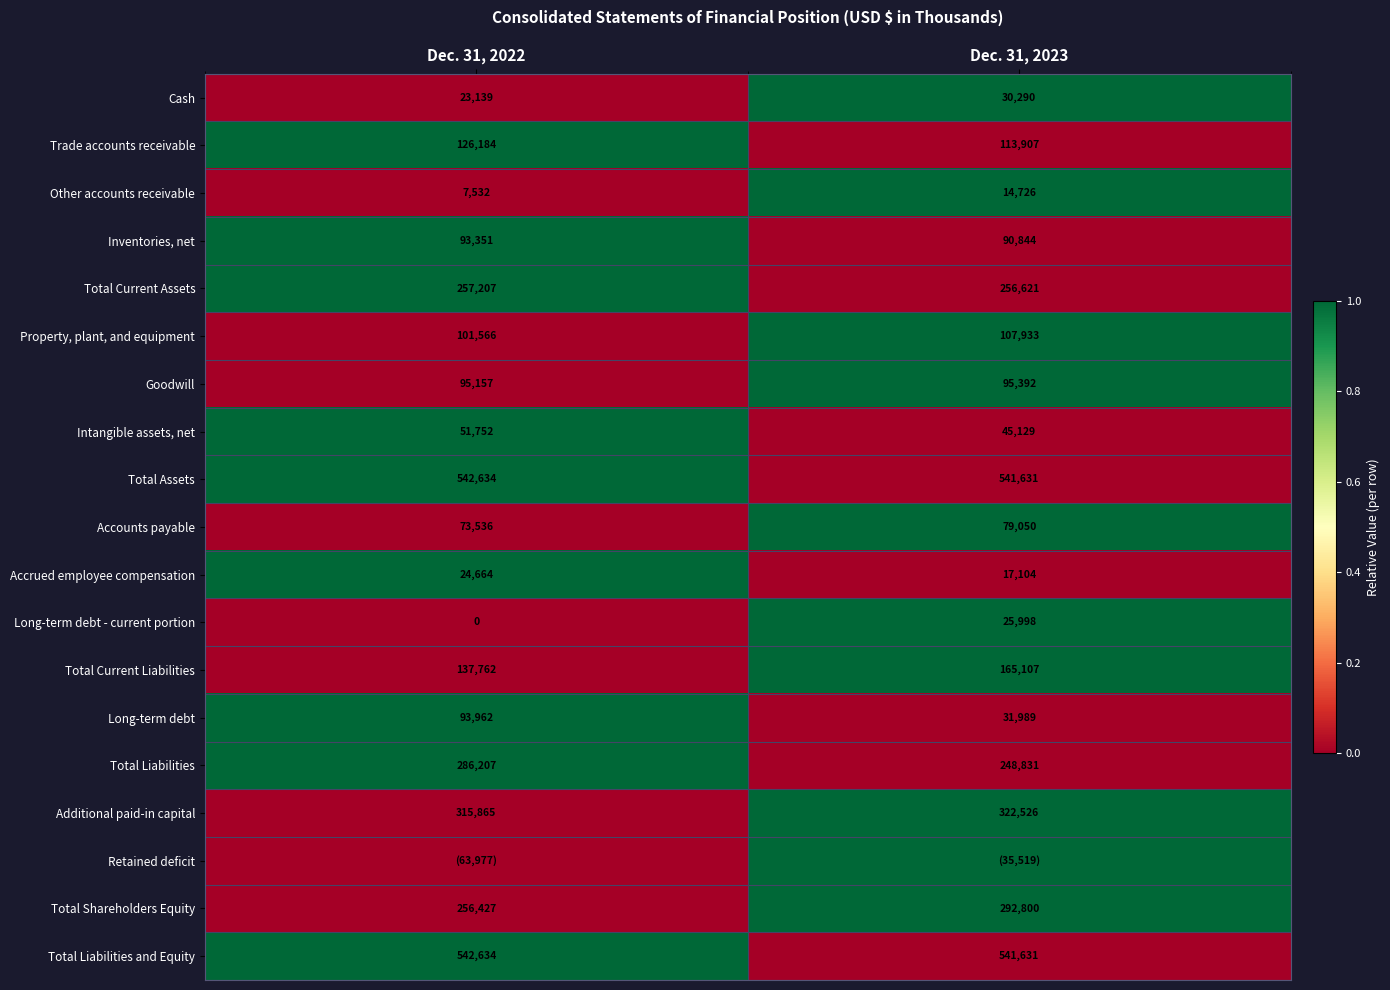

What is the maximum value shown in the chart?

1